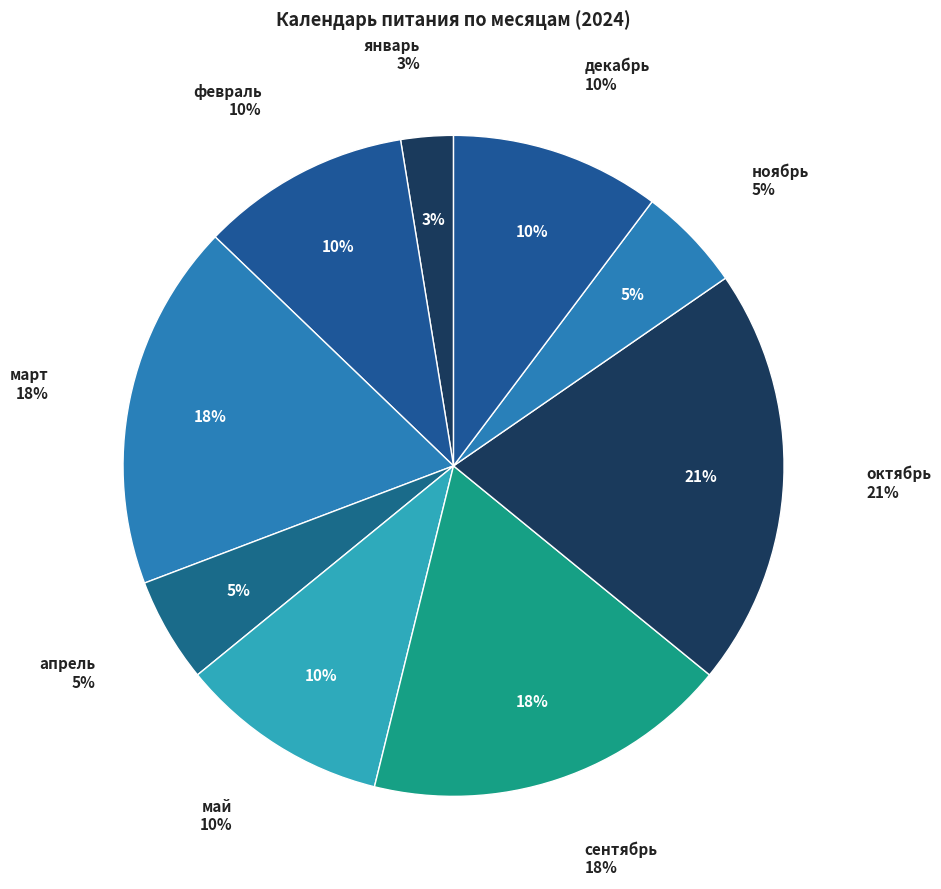

How many slices are in this pie chart?

9